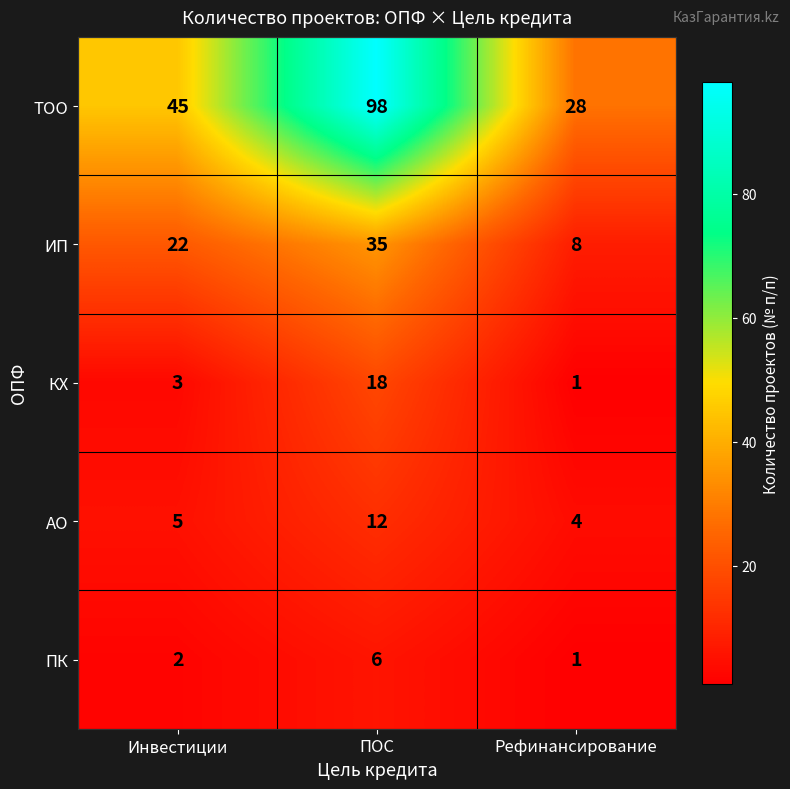

Between Инвестиции and ПОС, which series saw the biggest shift?

ТОО